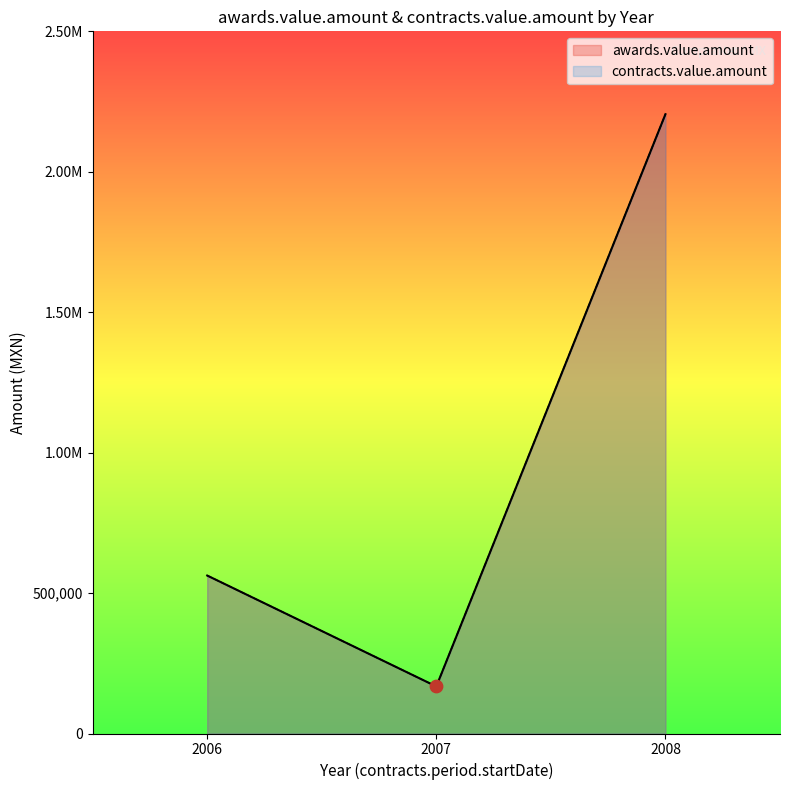

What are all the series names shown in the legend?

awards.value.amount, contracts.value.amount